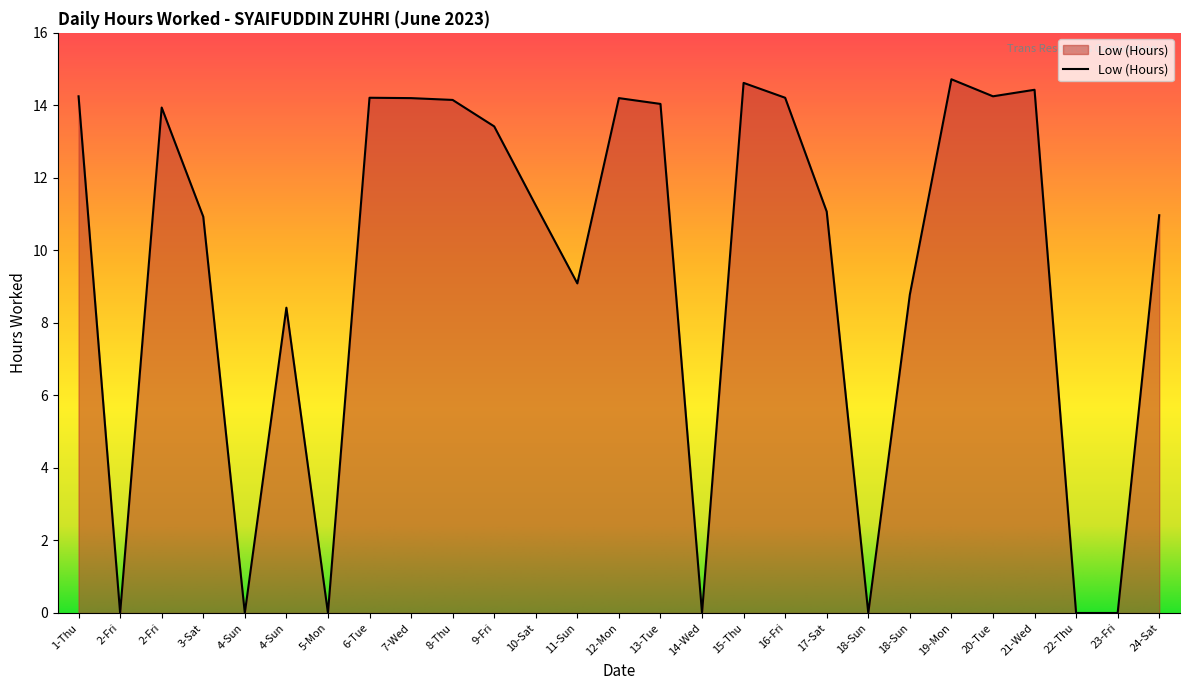

List the labels in order of value, smallest first.

2-Fri, 4-Sun, 5-Mon, 14-Wed, 18-Sun, 22-Thu, 23-Fri, 4-Sun, 18-Sun, 11-Sun, 3-Sat, 24-Sat, 17-Sat, 10-Sat, 9-Fri, 2-Fri, 13-Tue, 8-Thu, 7-Wed, 12-Mon, 6-Tue, 16-Fri, 1-Thu, 20-Tue, 21-Wed, 15-Thu, 19-Mon